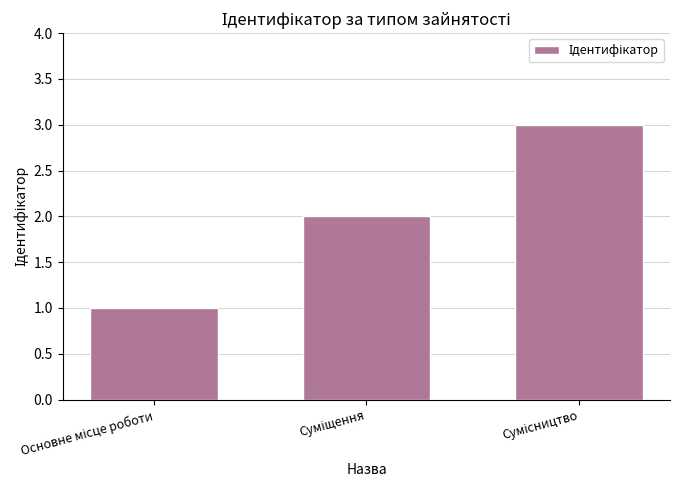

What is the sum of all values?

6